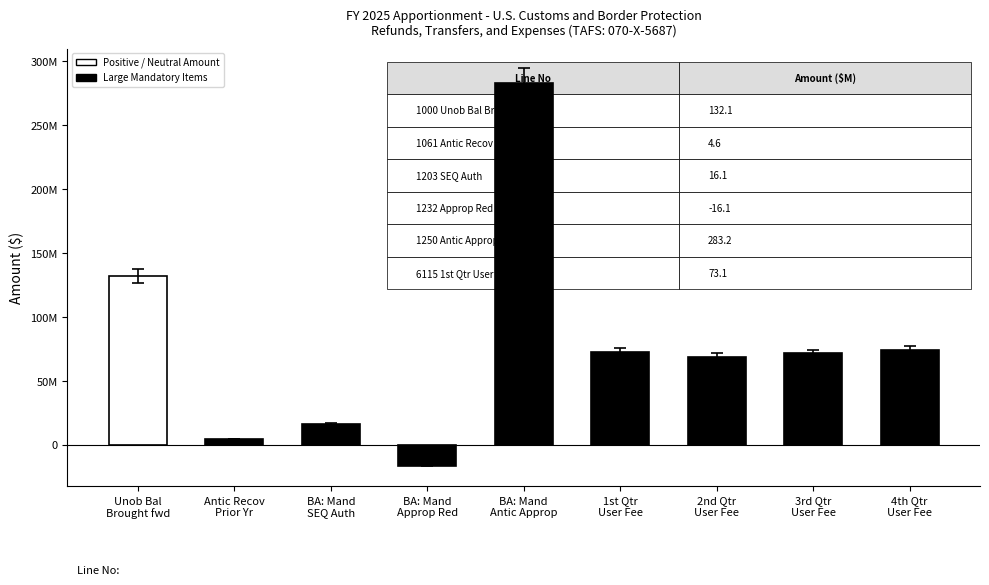

What is the difference between the second highest and minimum values?

148275212